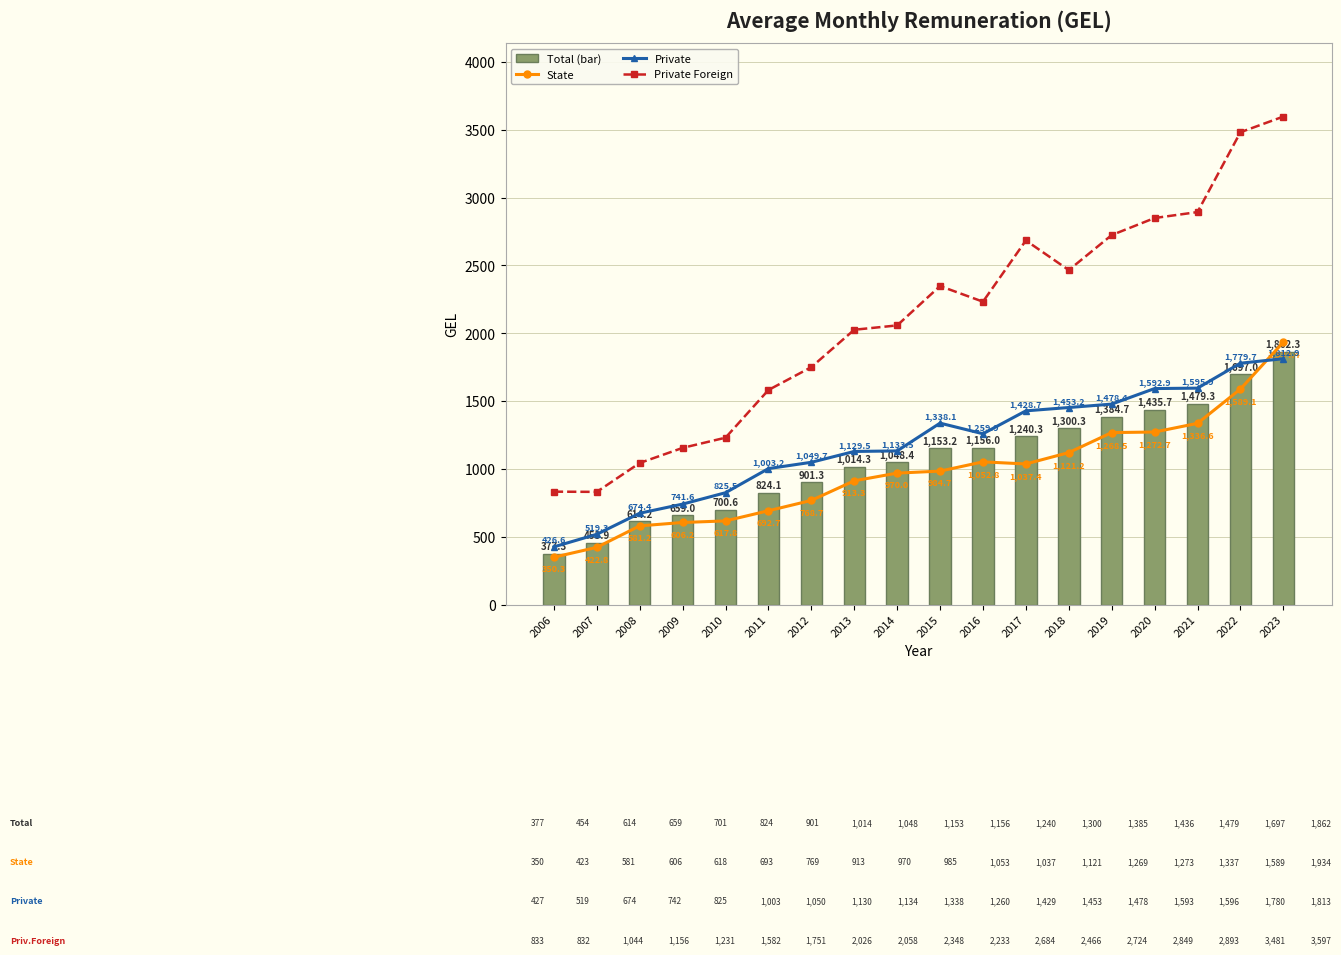

List the series in order of their peak value, highest first.

Private Foreign, State, Total, Private